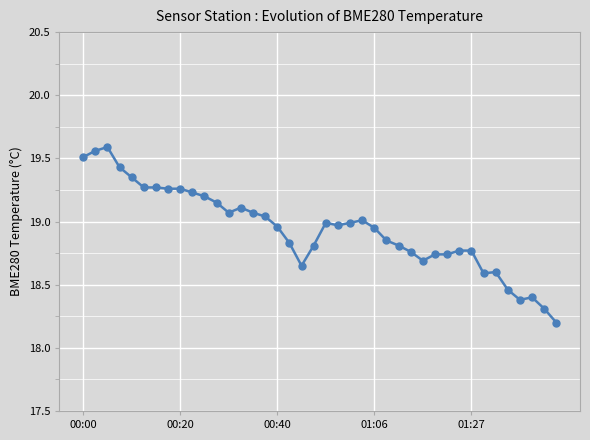

Does the chart have visible grid lines?

Yes